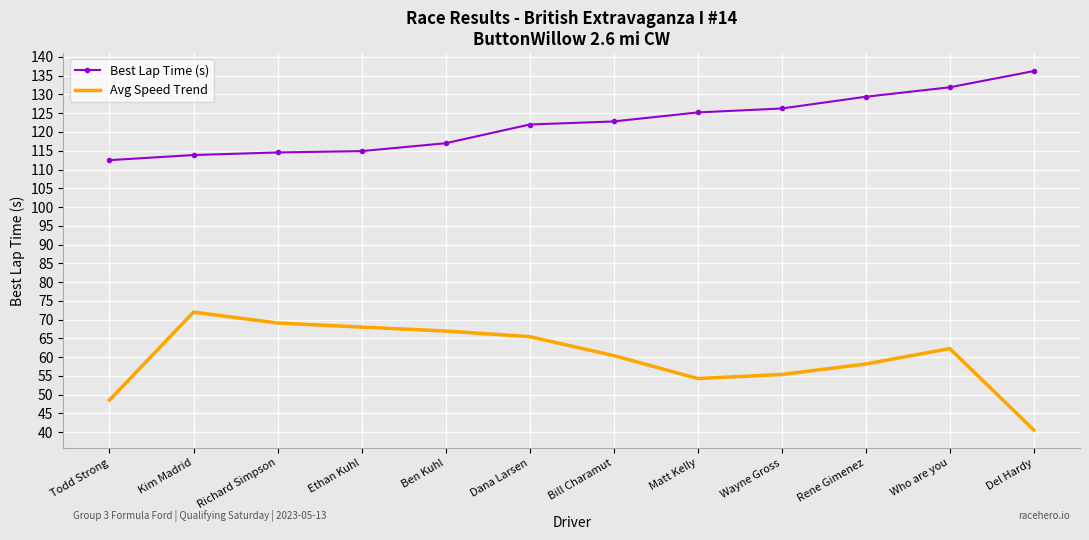

Read the Best Lap Time (s) value at Wayne Gross.

126.3